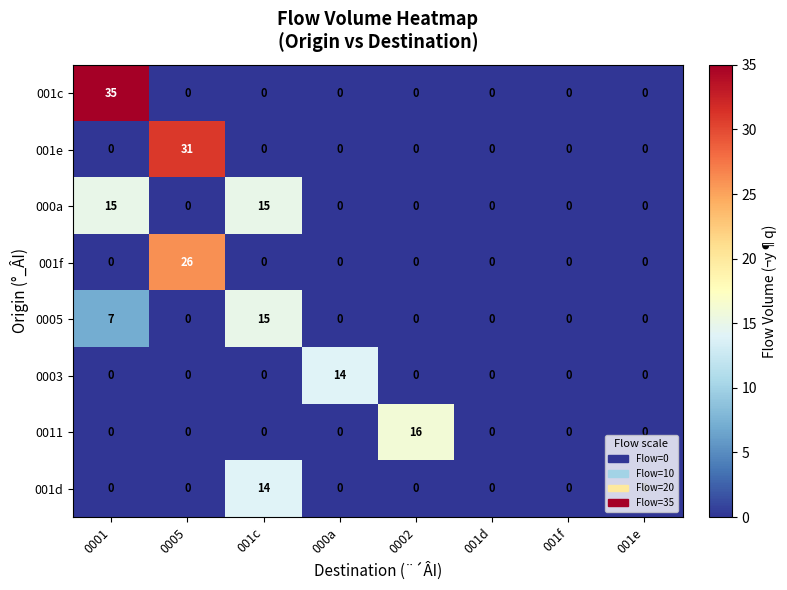

At how many categories does at least one series exceed 7?

5